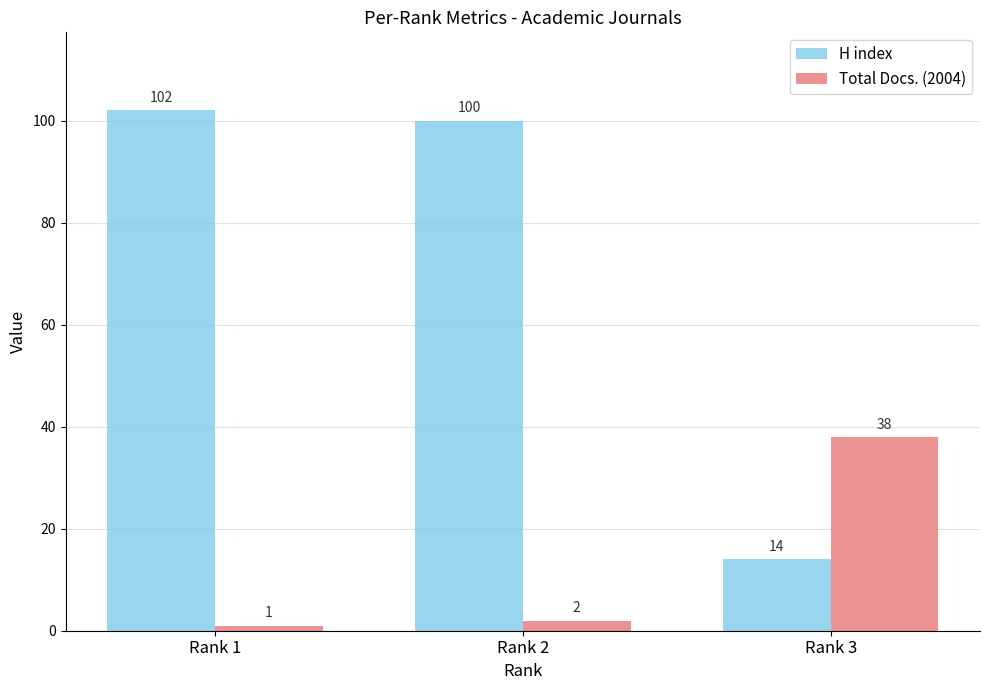

List the labels in order of Total Docs. (2004) value, smallest first.

Rank 1, Rank 2, Rank 3